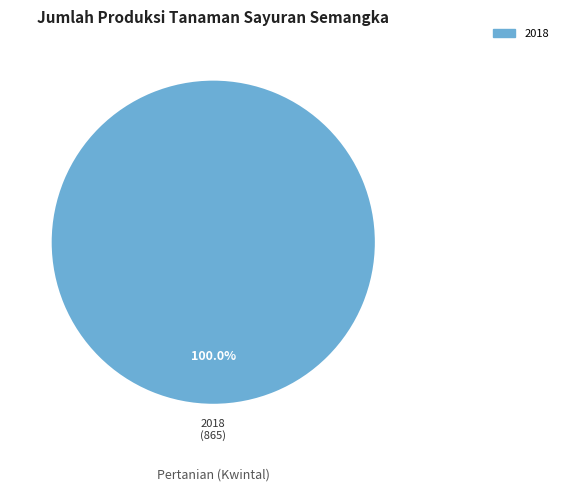

Count the number of slices in the pie.

1